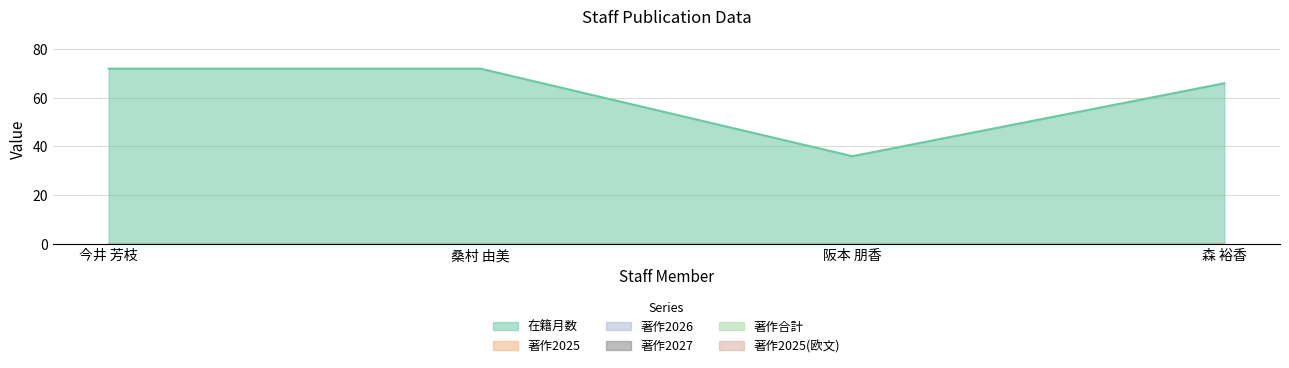

Which series has the widest spread of values?

在籍月数